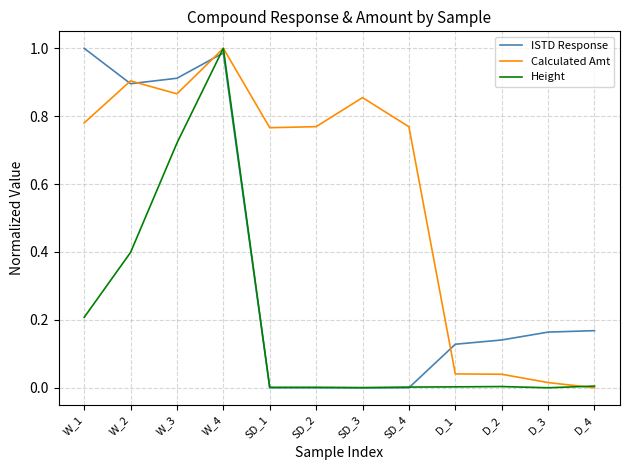

True or false: ISTD Response has a value of 0.0 at D_1.

False